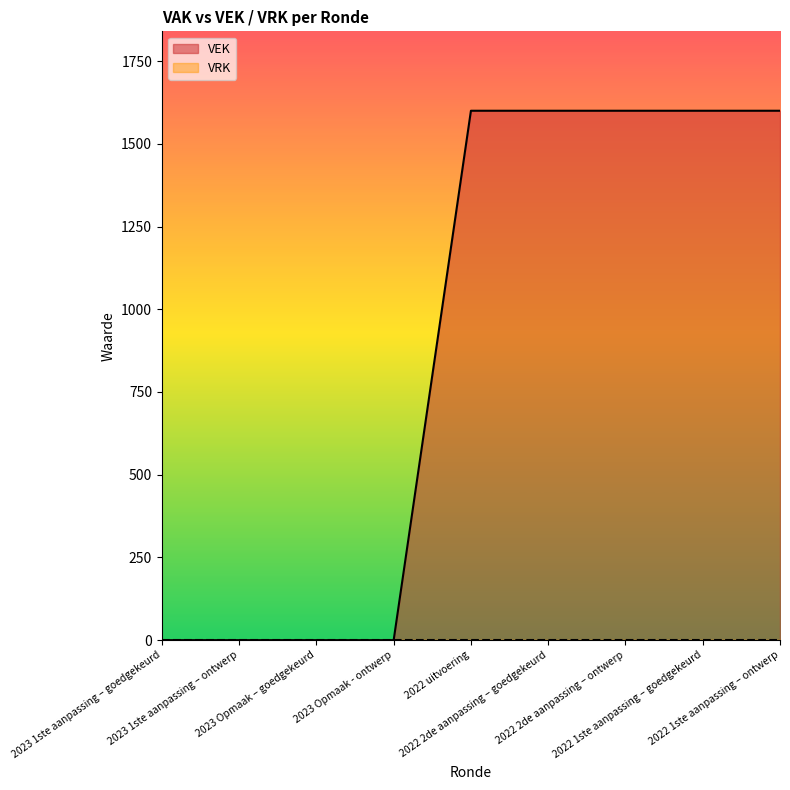

True or false: the data shows 0 at 2023 Opmaak - ontwerp.

True